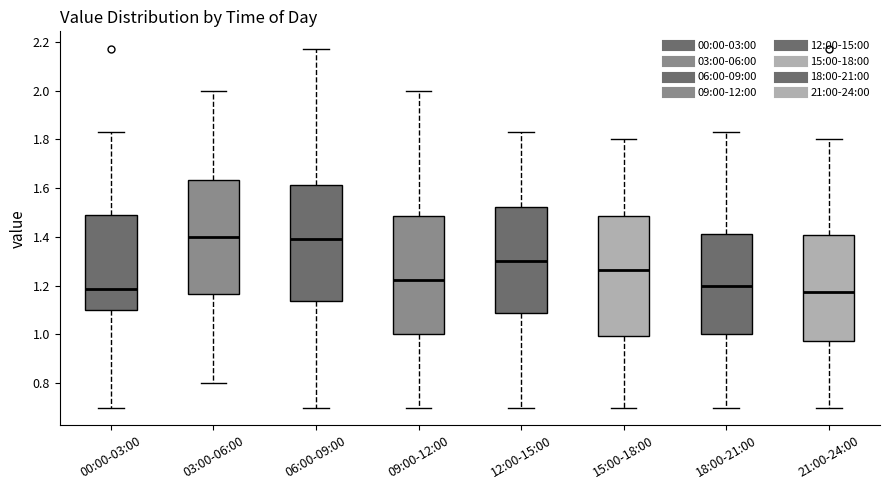

Reading left to right, transcribe this box plot: for each box, give where its median line is, the range the box spans, and where its two whiskers end, as read against the y-axis. The values are not printed on the chart, so give them approximately, as read against the axis.

00:00-03:00: median 1.18, box 1.10 to 1.50, whiskers 0.70 to 1.84
03:00-06:00: median 1.40, box 1.16 to 1.64, whiskers 0.80 to 2.00
06:00-09:00: median 1.40, box 1.14 to 1.62, whiskers 0.70 to 2.18
09:00-12:00: median 1.22, box 1.00 to 1.48, whiskers 0.70 to 2.00
12:00-15:00: median 1.30, box 1.08 to 1.52, whiskers 0.70 to 1.84
15:00-18:00: median 1.26, box 1.00 to 1.48, whiskers 0.70 to 1.80
18:00-21:00: median 1.20, box 1.00 to 1.42, whiskers 0.70 to 1.84
21:00-24:00: median 1.18, box 0.98 to 1.40, whiskers 0.70 to 1.80